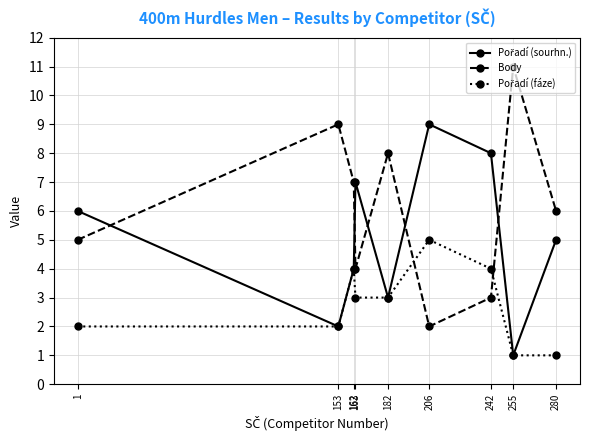

What is the spread (max minus min) of values at 1?

4